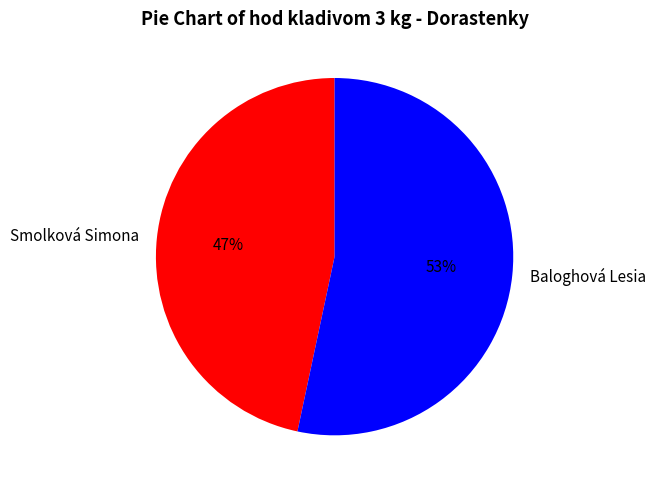

Approximately how many times larger is the value at Baloghová Lesia compared to Smolková Simona?

1.1